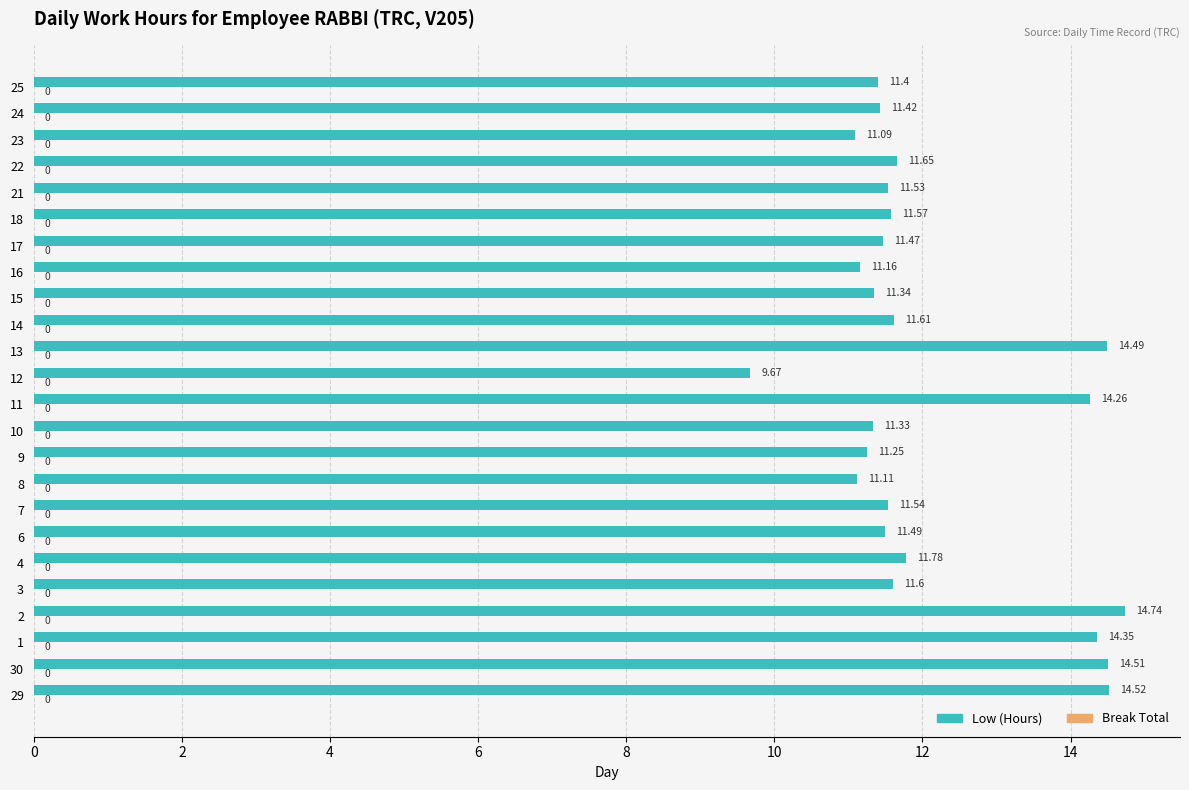

Rank the categories by value from lowest to highest.

12, 23, 8, 16, 9, 10, 15, 25, 24, 17, 6, 21, 7, 18, 3, 14, 22, 4, 11, 1, 13, 30, 29, 2